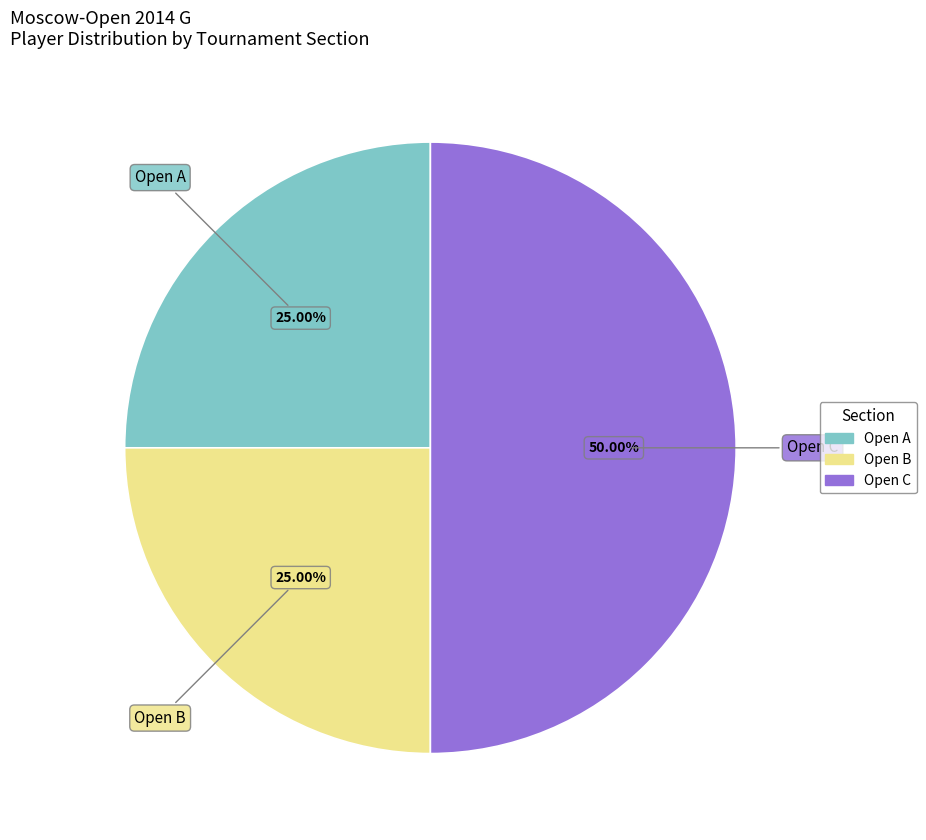

Is Open A the majority of the pie?

No